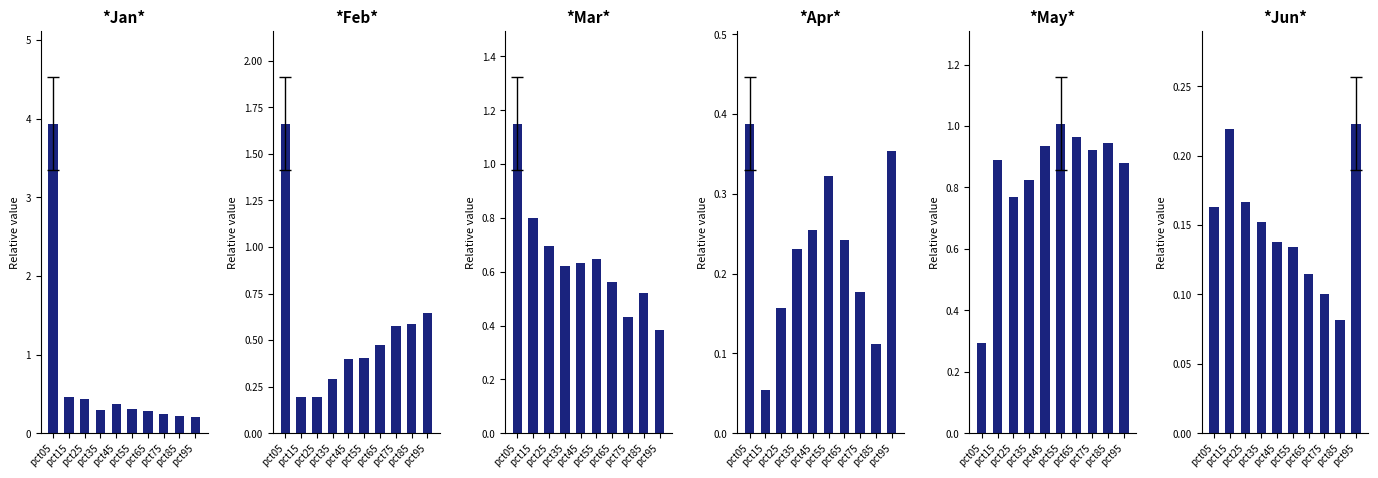

What are all the series names shown in the legend?

Jan, Feb, Mar, Apr, May, Jun